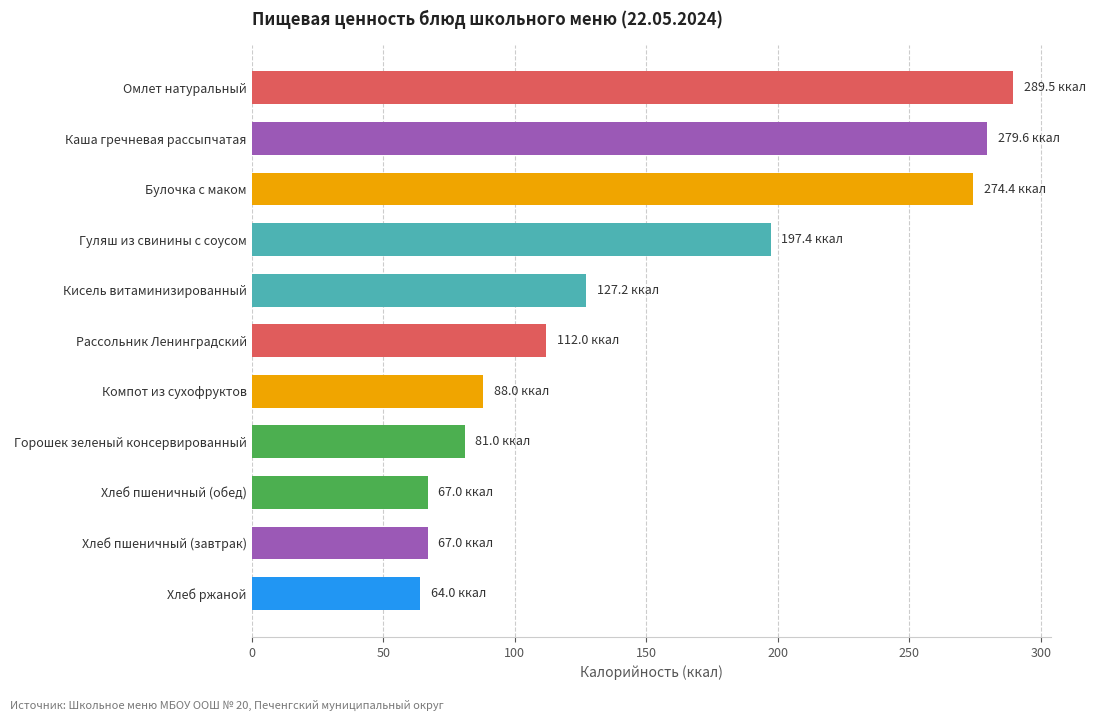

Where is the data nearest to the value 176?

Гуляш из свинины с соусом